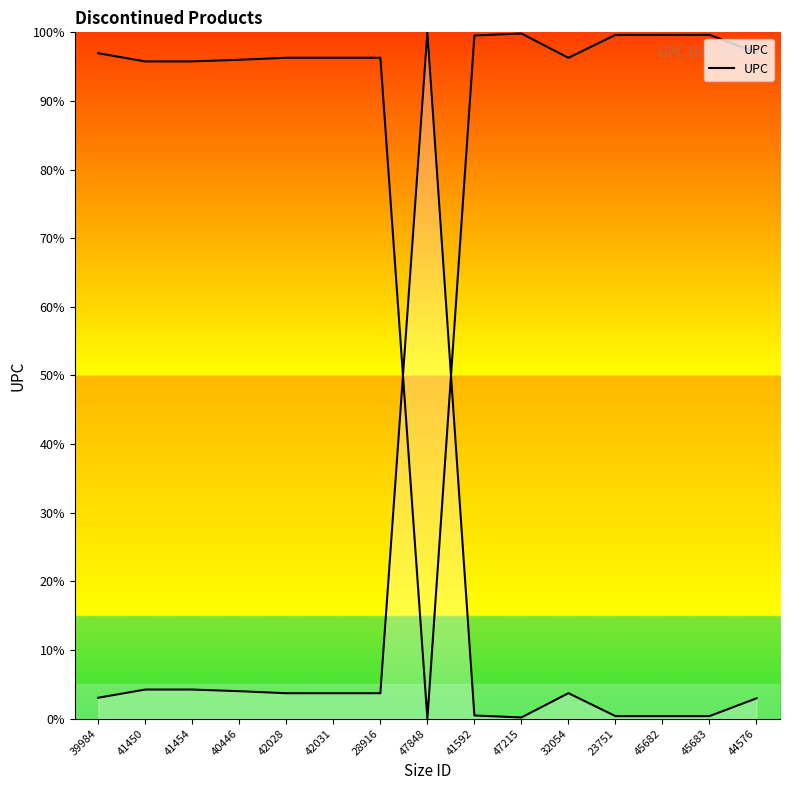

The chart shows a value of 2.1 at 44576. True or false?

False